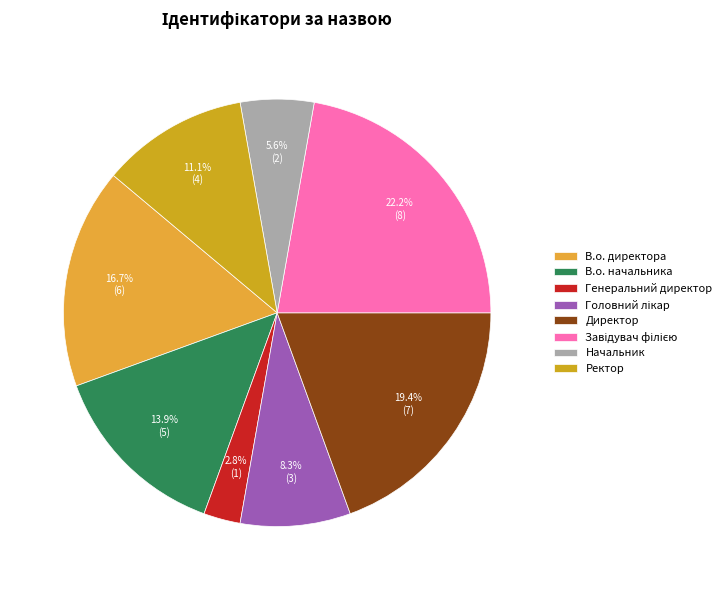

True or false: Генеральний директор accounts for 1% of the total.

False